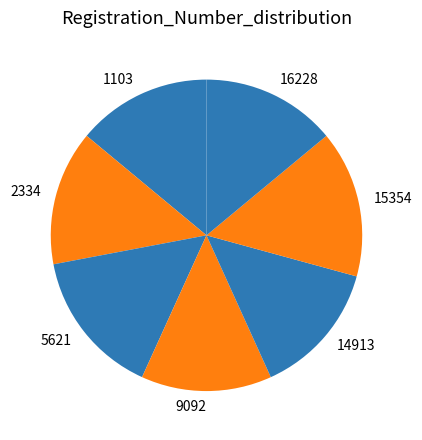

Combined, do 9092 and 2334 account for over 50%?

No